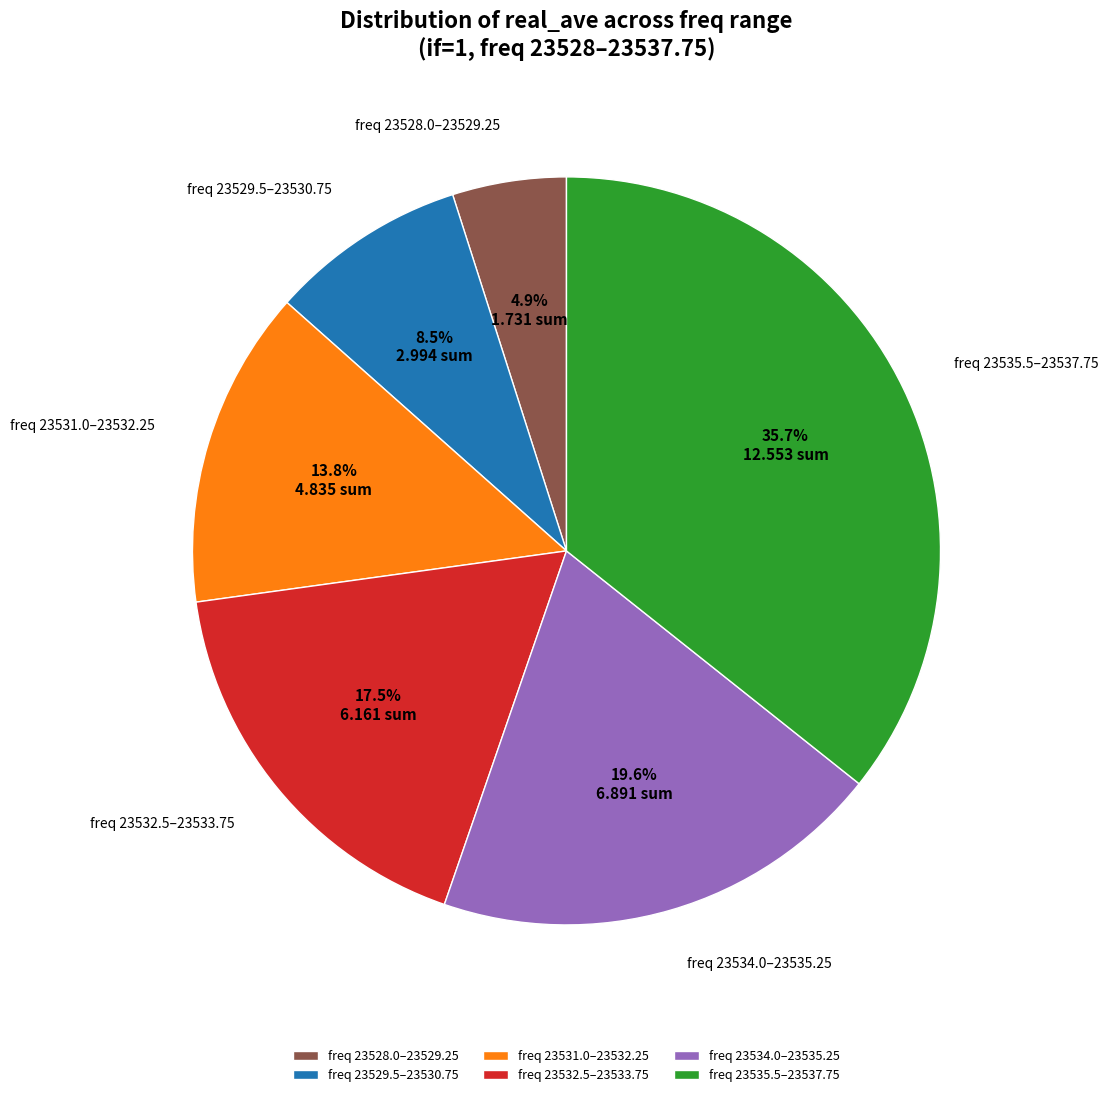

Rank the categories by value from highest to lowest.

freq 23535.5–23537.75, freq 23534.0–23535.25, freq 23532.5–23533.75, freq 23531.0–23532.25, freq 23529.5–23530.75, freq 23528.0–23529.25